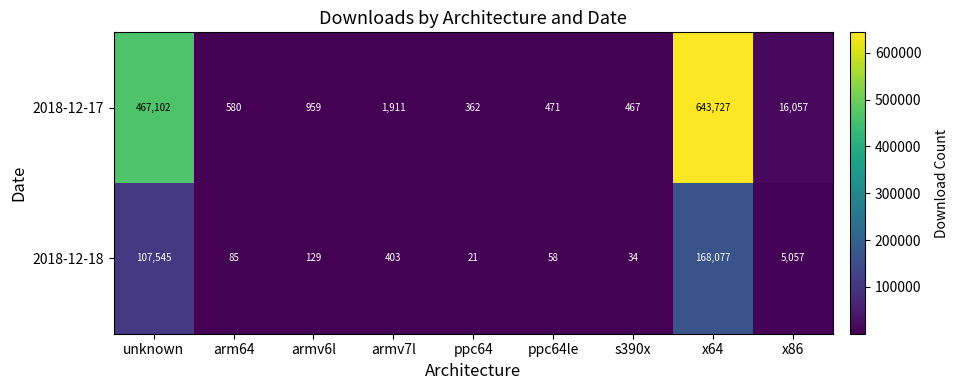

The value of 2018-12-18 at arm64 is 113. True or false?

False